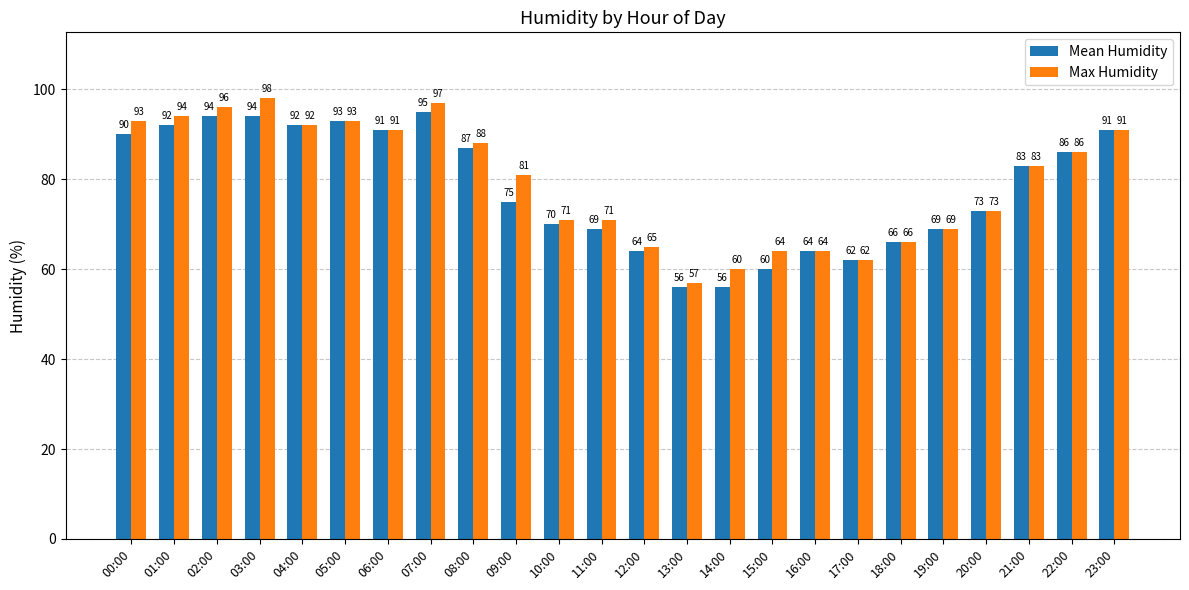

The Max Humidity series shows 49 at 10:00. True or false?

False